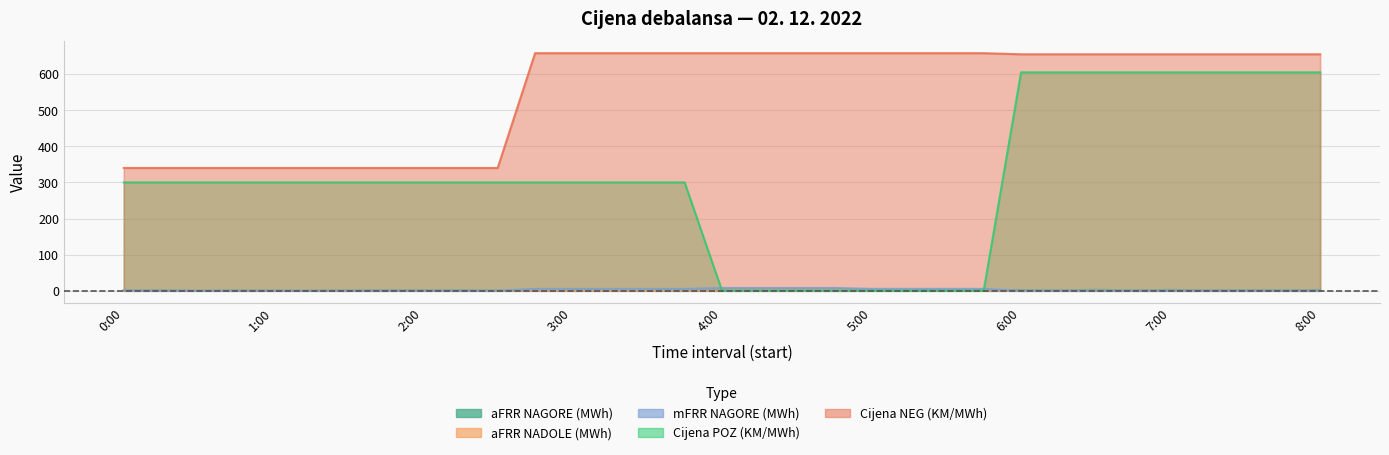

At which label is Cijena NEG (KM/MWh) closest to 499?

6:00